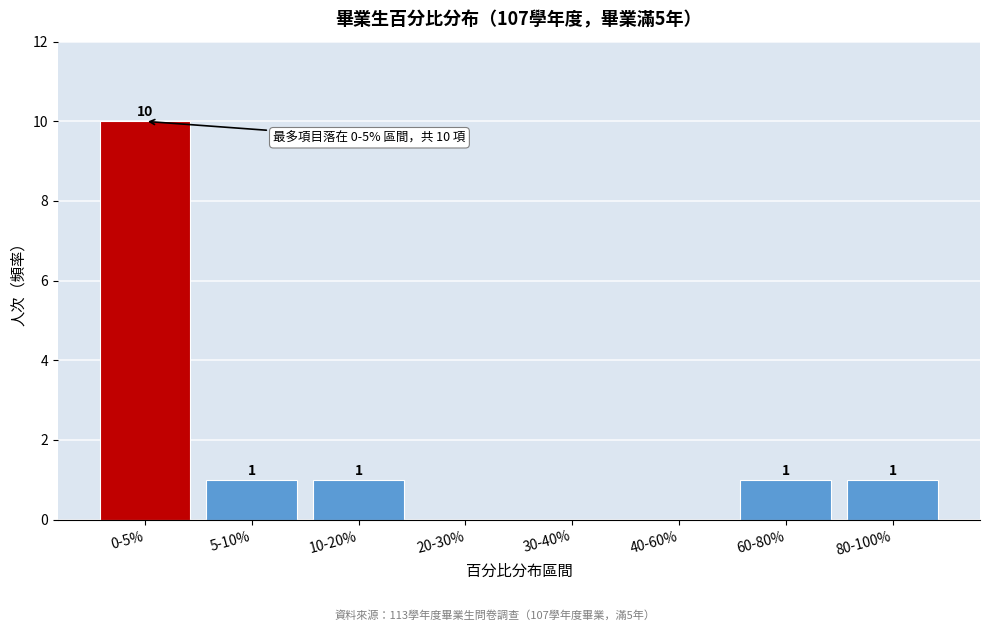

Reading right to left, extract all data points from this chart.

80-100%=1	60-80%=1	40-60%=0	30-40%=0	20-30%=0	10-20%=1	5-10%=1	0-5%=10